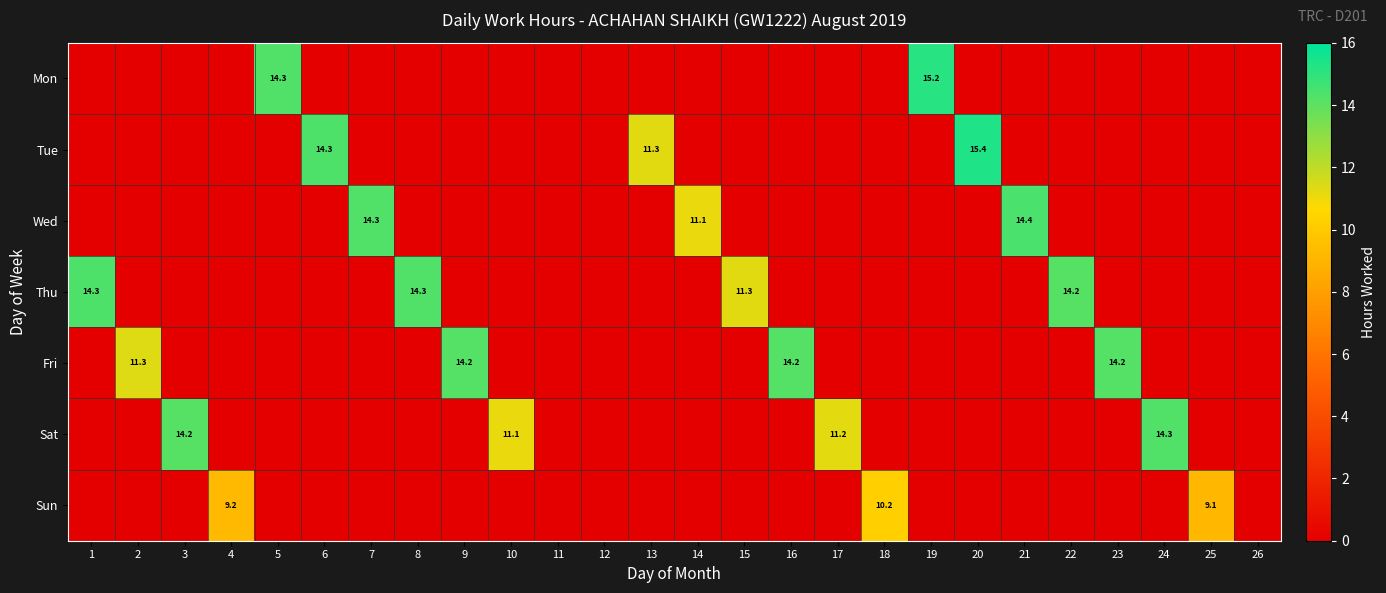

What is the total value across all series at 24?

14.3